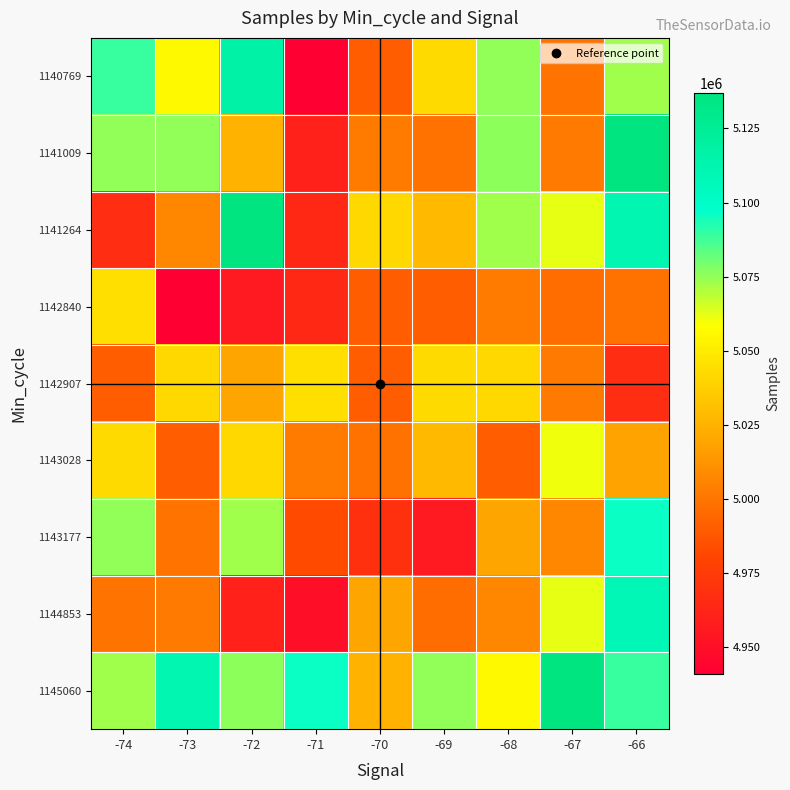

Reading right to left, transcribe all the data shown in this chart.

1140769: -66=5072783	-67=4999375	-68=5075122	-69=5042218	-70=4990040	-71=4941005	-72=5116437	-73=5056553	-74=5089382
1141009: -66=5136938	-67=5001870	-68=5076075	-69=4998936	-70=5002311	-71=4960198	-72=5025117	-73=5075609	-74=5075554
1141264: -66=5111109	-67=5062667	-68=5073134	-69=5028709	-70=5041397	-71=4964650	-72=5136938	-73=5007543	-74=4967412
1142840: -66=4998722	-67=4996493	-68=5002311	-69=4990518	-70=4990040	-71=4964650	-72=4955909	-73=4941005	-74=5044500
1142907: -66=4967193	-67=5001870	-68=5041397	-69=5042218	-70=4990040	-71=5044500	-72=5019411	-73=5041397	-74=4990040
1143028: -66=5018631	-67=5060463	-68=4990518	-69=5028709	-70=4998936	-71=5002311	-72=5041397	-73=4990518	-74=5042218
1143177: -66=5095841	-67=5007543	-68=5019411	-69=4955909	-70=4969102	-71=4982977	-72=5073134	-73=4999375	-74=5075122
1144853: -66=5109081	-67=5062667	-68=5007543	-69=4996493	-70=5019411	-71=4949766	-72=4960198	-73=5001870	-74=4999375
1145060: -66=5089382	-67=5136938	-68=5056553	-69=5075609	-70=5025117	-71=5095841	-72=5076075	-73=5111109	-74=5072783